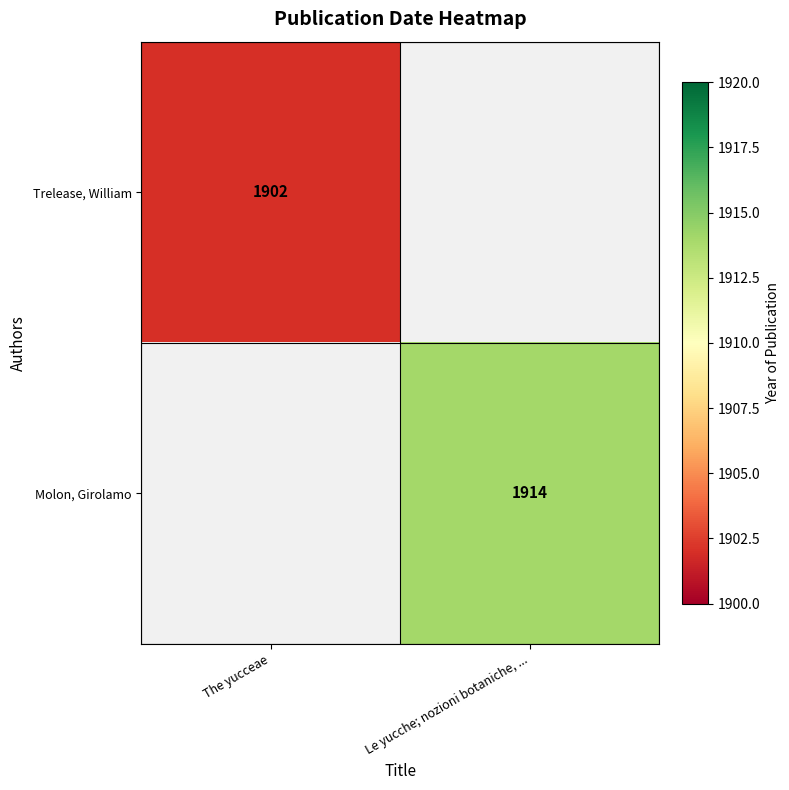

Count the number of data series in this chart.

2